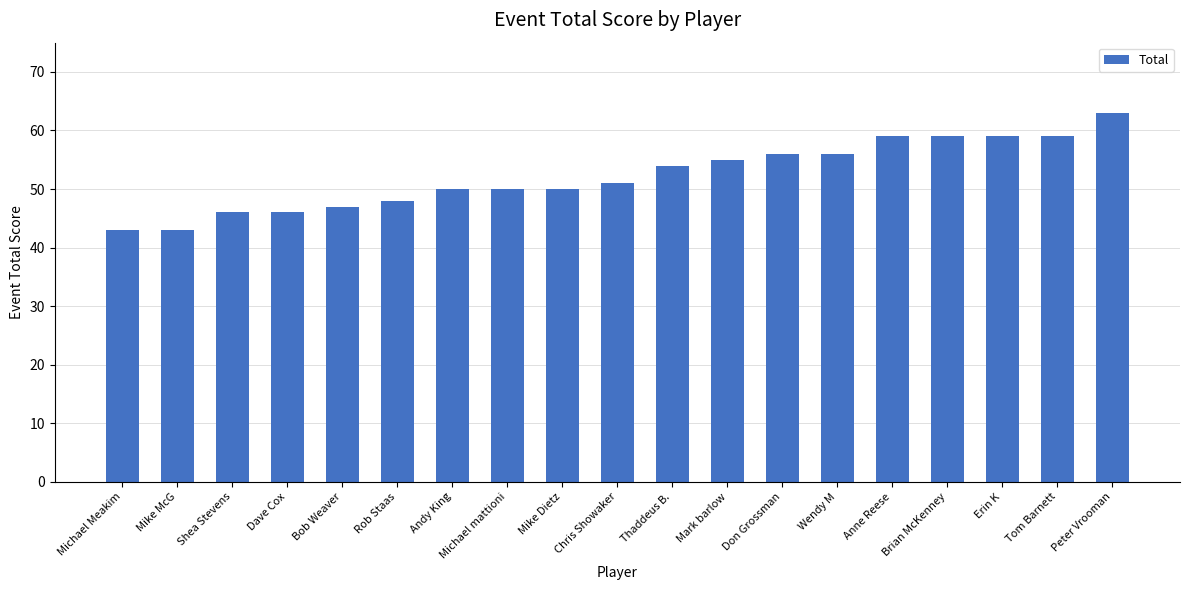

What is the label of the 15th bar from the left?

Anne Reese